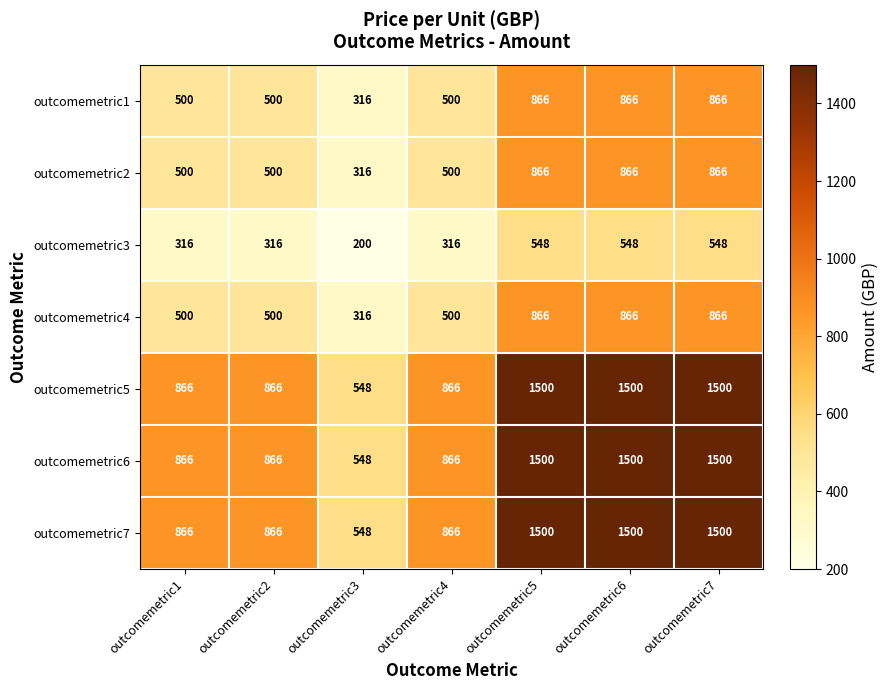

What is the difference between the second highest and second lowest values in the outcomemetric6 series?

634